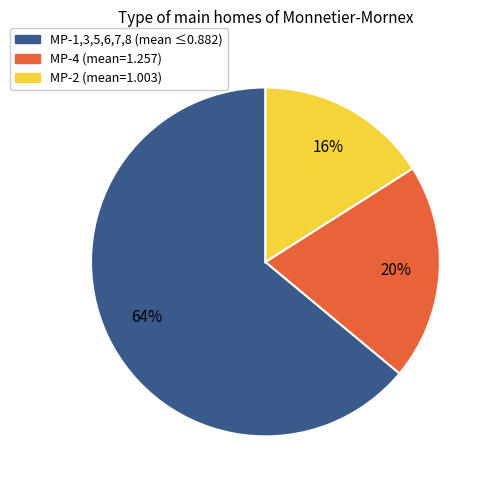

Does any single category account for the majority?

Yes